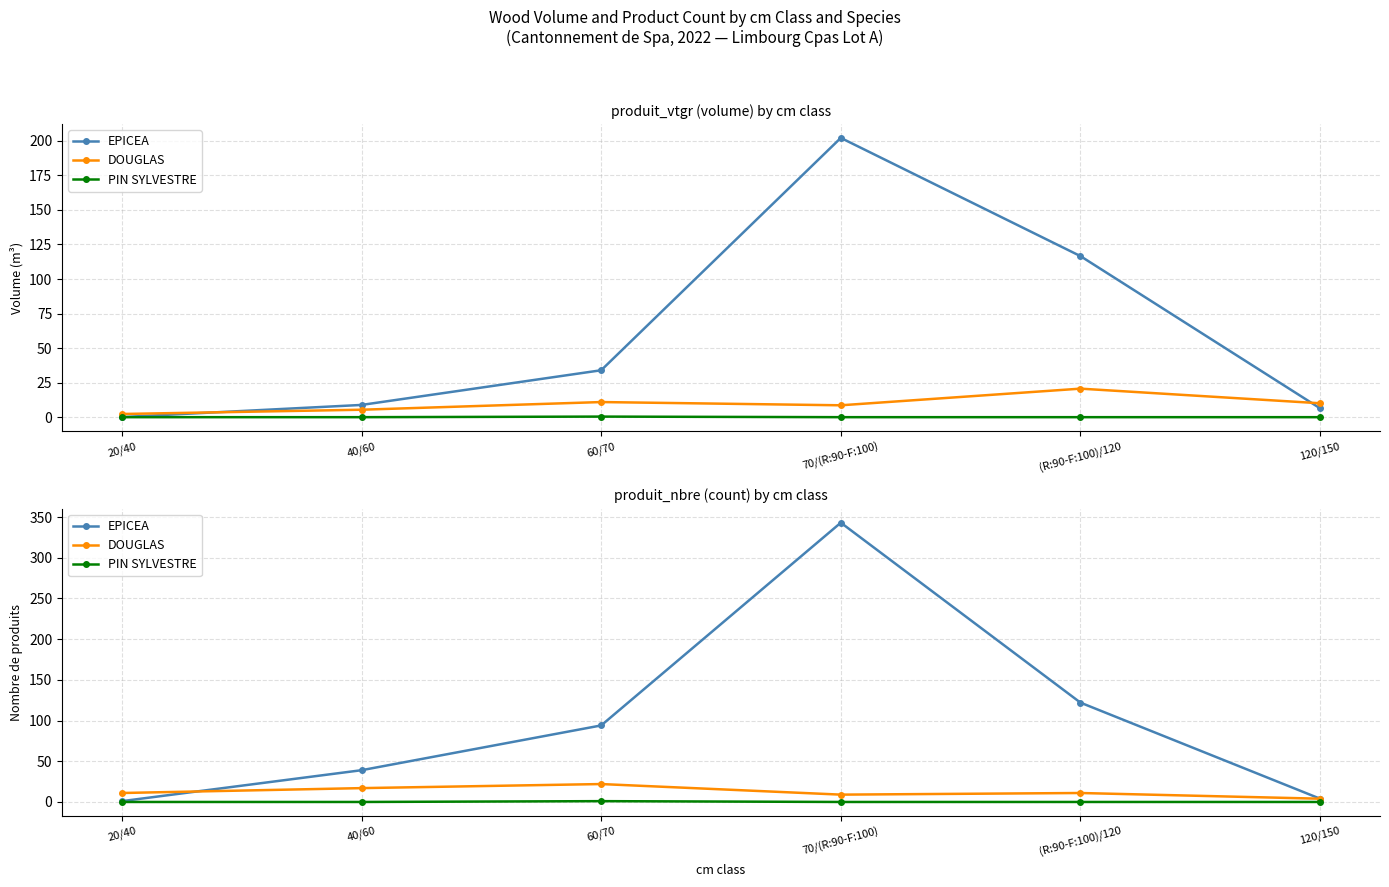

Which series has the largest range (max minus min)?

EPICEA